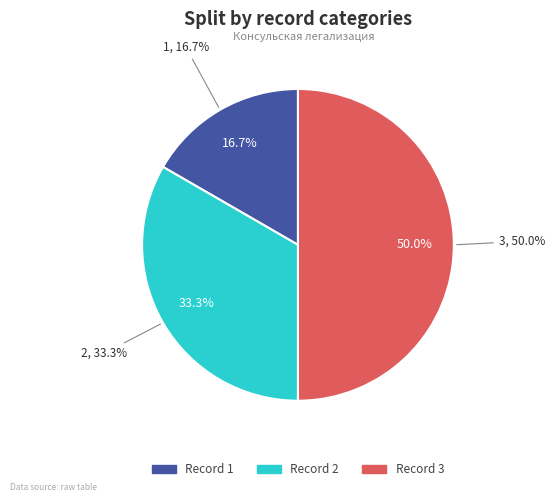

Rank the categories by value from lowest to highest.

1, 2, 3